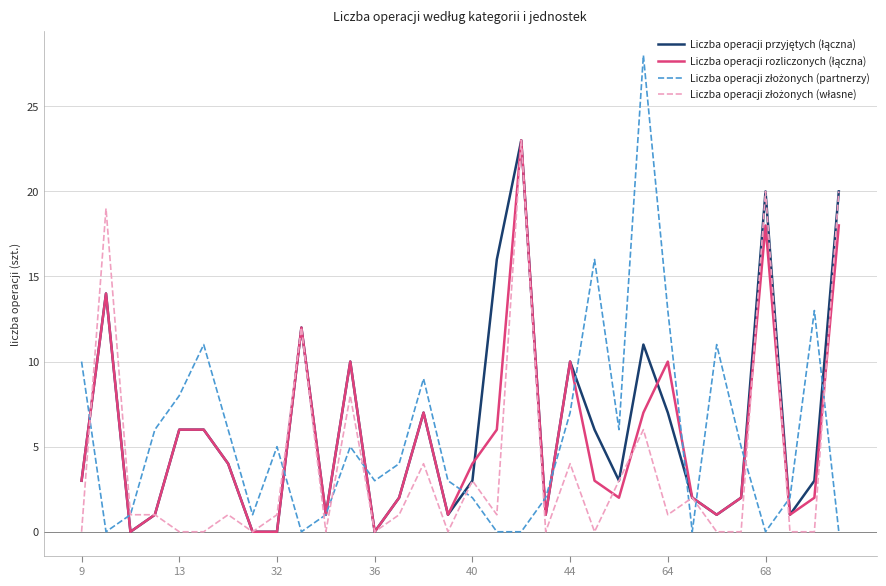

How many distinct data groups are displayed?

4